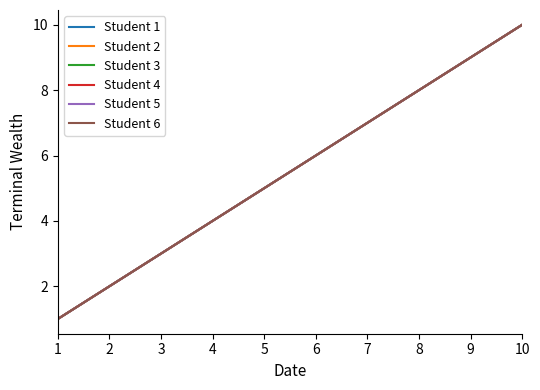

Is this an area chart (filled region under the line)?

No